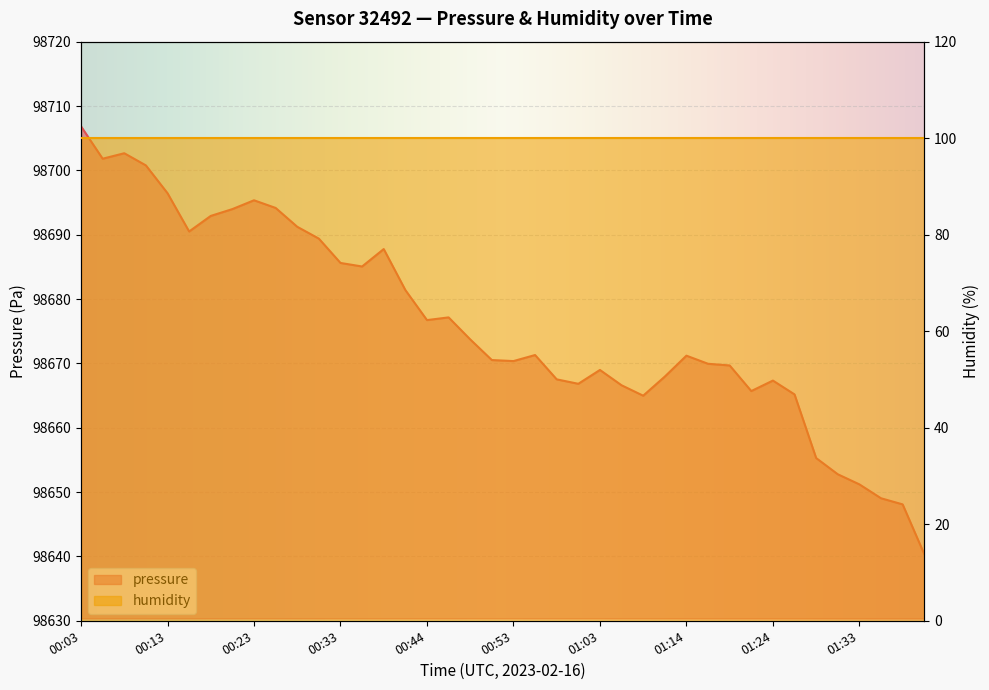

Does the chart display data point markers on the line(s)?

No